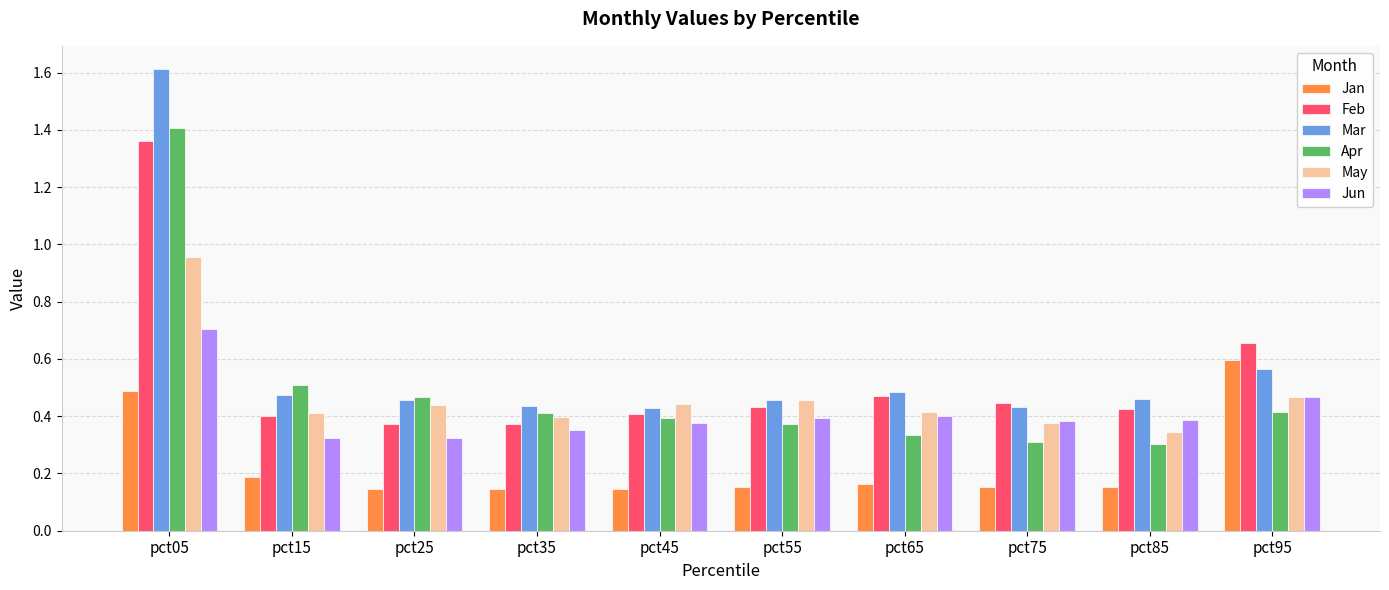

Are the bars horizontal?

No